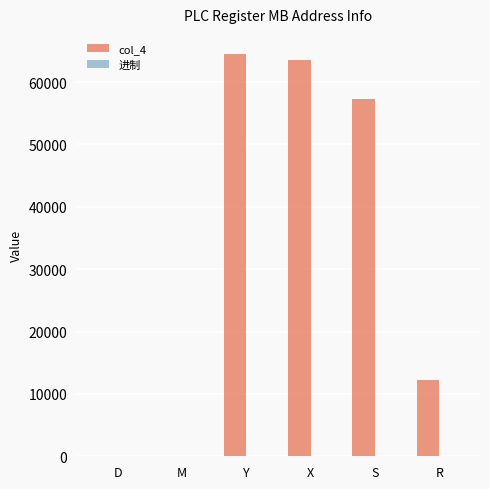

Which series has the largest total across all categories?

col_4